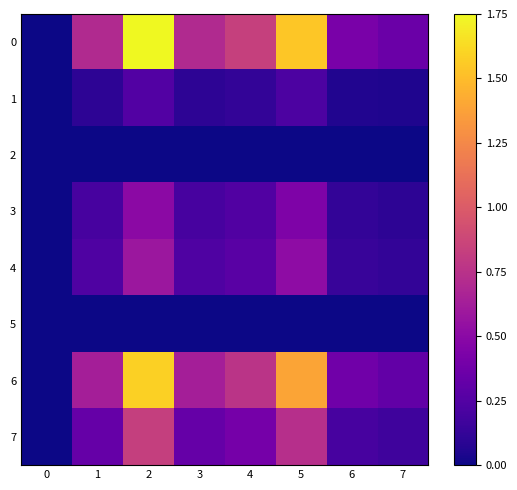

Reading right to left, what are all the values shown in this chart?

0: 7=0.4	6=0.4	5=1.5	4=0.8	3=0.7	2=1.8	1=0.7	0=0.0
1: 7=0.0	6=0.1	5=0.2	4=0.1	3=0.1	2=0.2	1=0.1	0=0.0
2: 7=0.0	6=0.0	5=0.0	4=0.0	3=0.0	2=0.0	1=0.0	0=0.0
3: 7=0.1	6=0.1	5=0.4	4=0.2	3=0.2	2=0.5	1=0.2	0=0.0
4: 7=0.1	6=0.1	5=0.5	4=0.3	3=0.2	2=0.6	1=0.2	0=0.0
5: 7=0.0	6=0.0	5=0.0	4=0.0	3=0.0	2=0.0	1=0.0	0=0.0
6: 7=0.3	6=0.4	5=1.4	4=0.8	3=0.6	2=1.6	1=0.6	0=0.0
7: 7=0.2	6=0.2	5=0.7	4=0.4	3=0.3	2=0.8	1=0.3	0=0.0